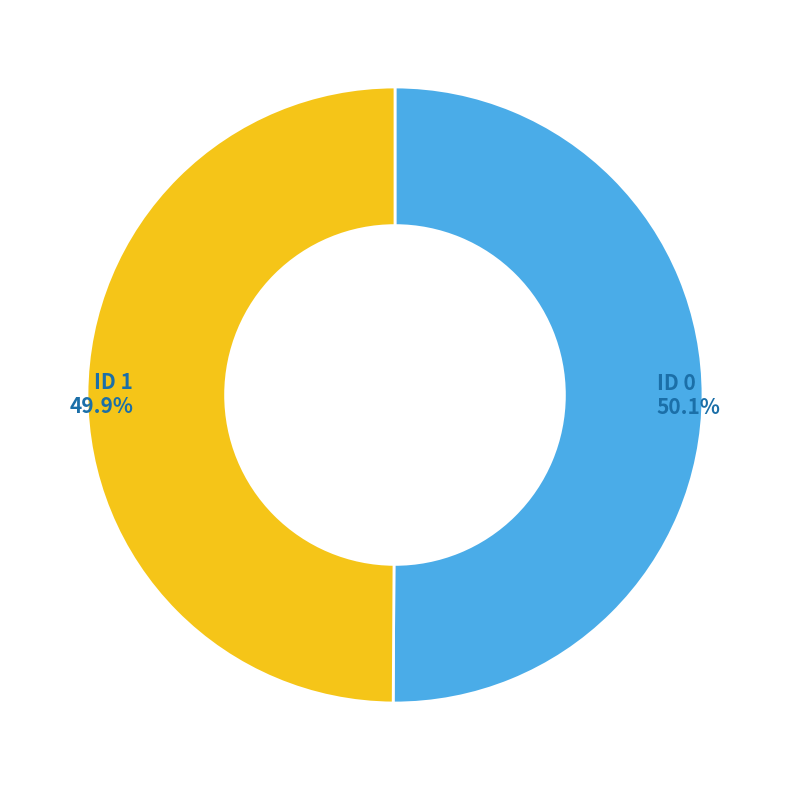

Do ID 1 and ID 0 together represent more than half of the pie?

Yes